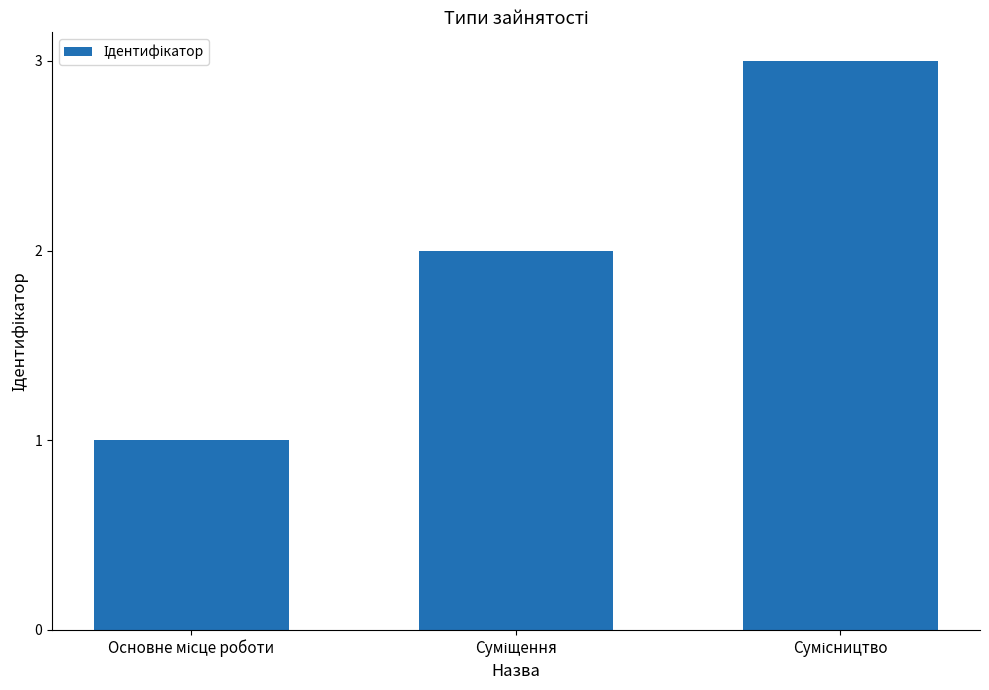

What is the sum of all values?

6